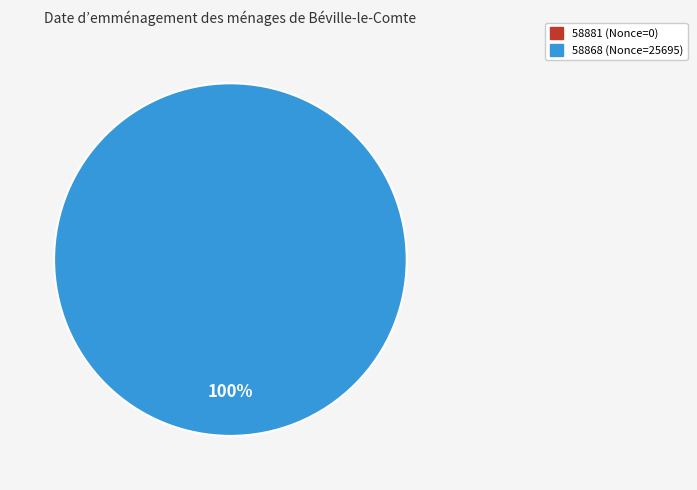

Rank the categories by value from highest to lowest.

58868, 58881